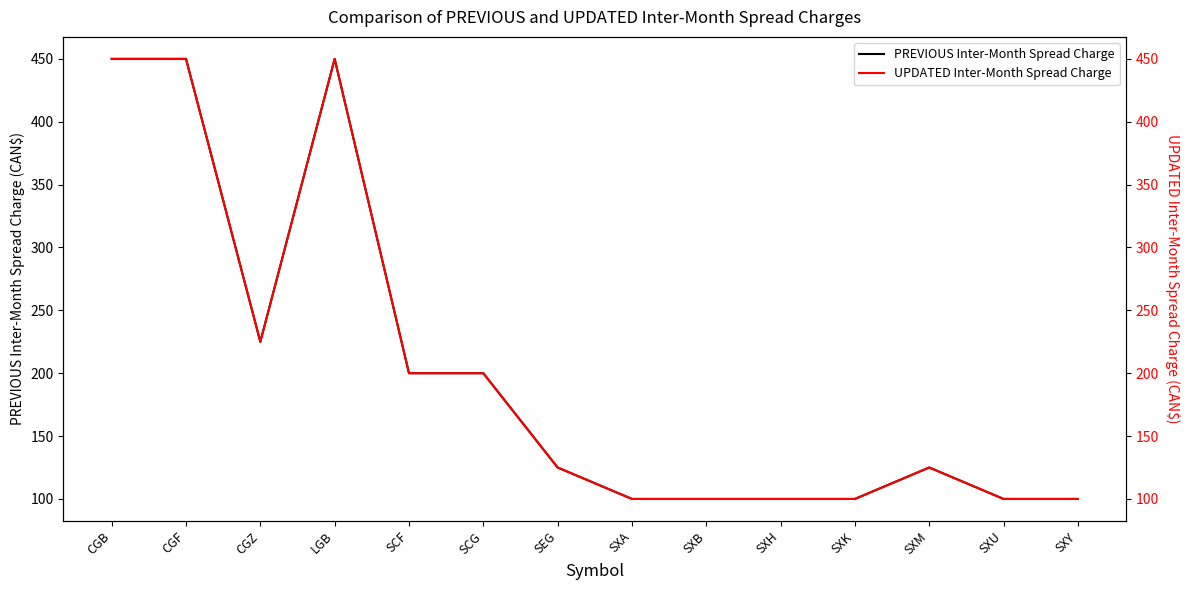

What is the difference between the UPDATED Inter-Month Spread Charge values at SCG and LGB?

250